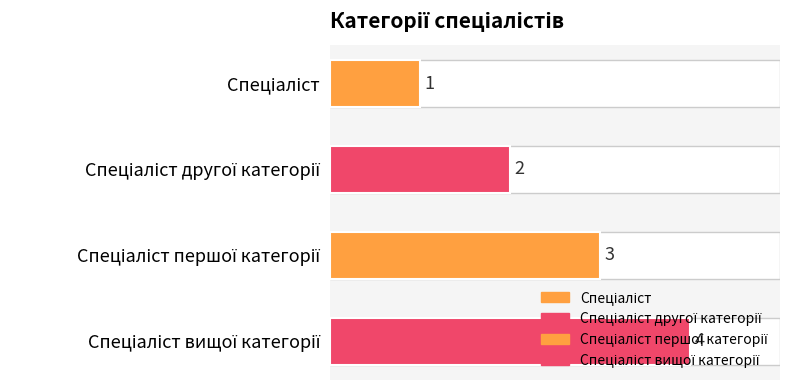

Count the values in the range 2 to 4.

3